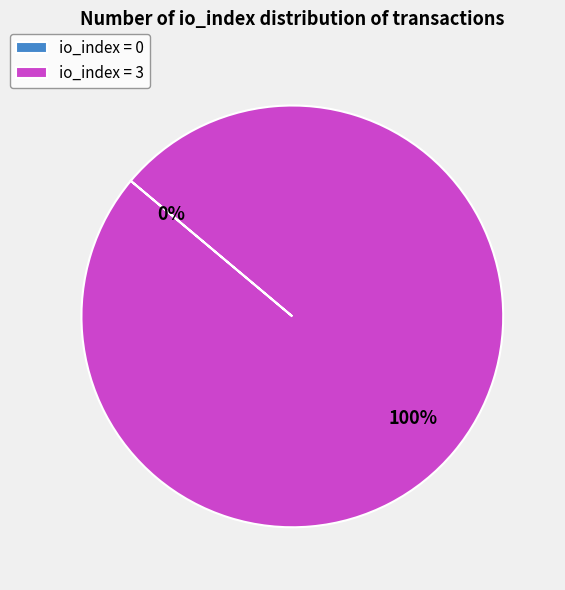

To the nearest percent, what percentage of the pie is io_index = 3?

100%